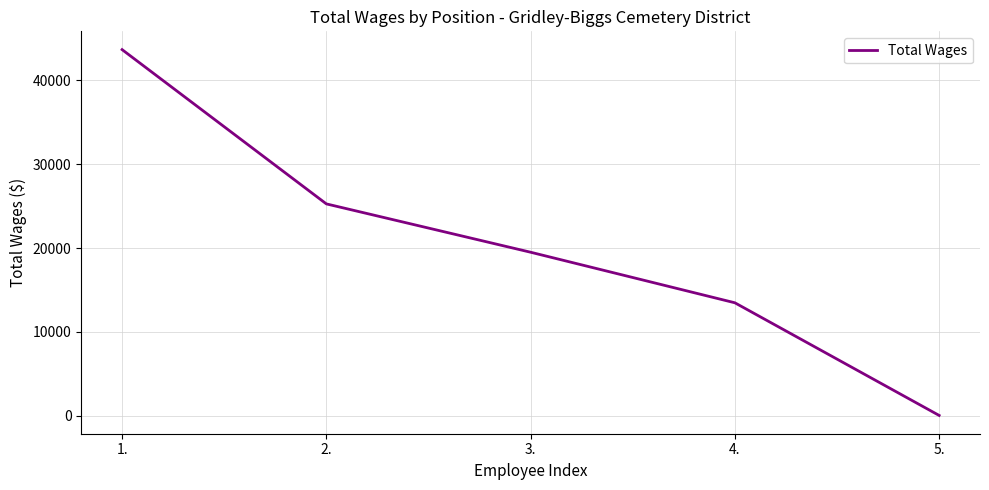

Which has a higher value, 2. or 1.?

1.